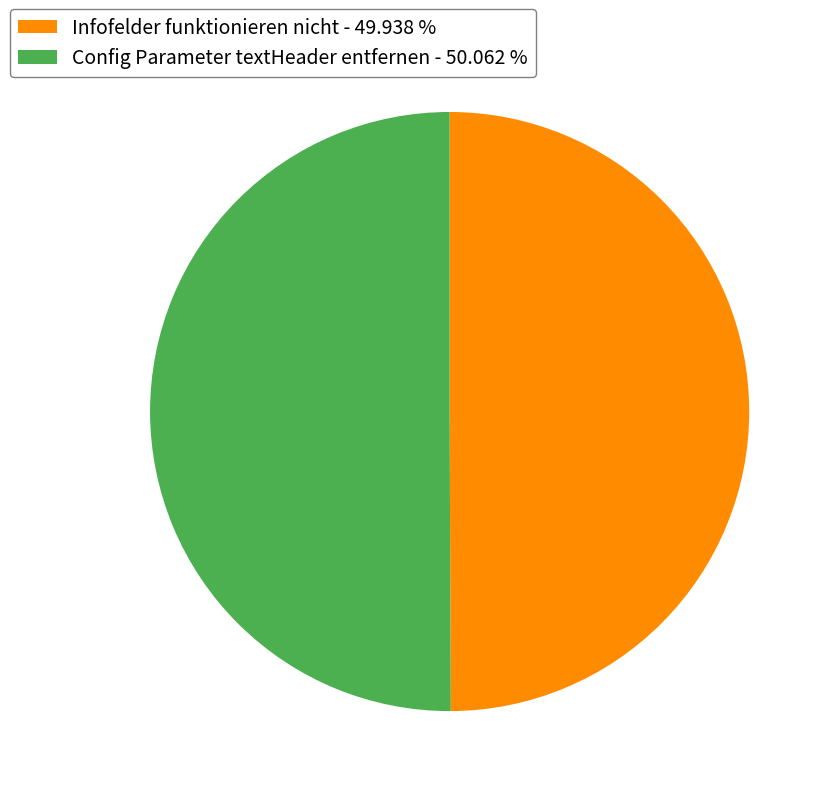

Combined, do Infofelder funktionieren nicht and Config Parameter textHeader entfernen account for over 50%?

Yes